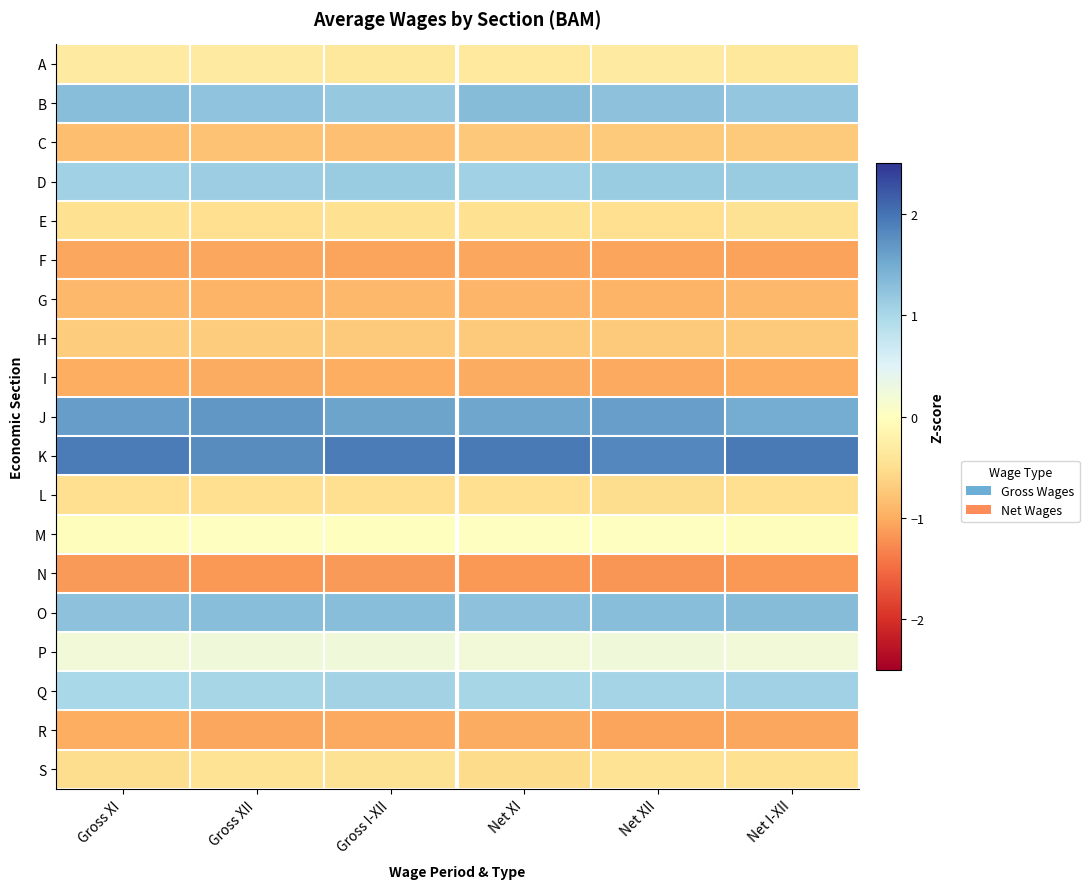

Between Gross XII and Net XI, which series saw the biggest shift?

K